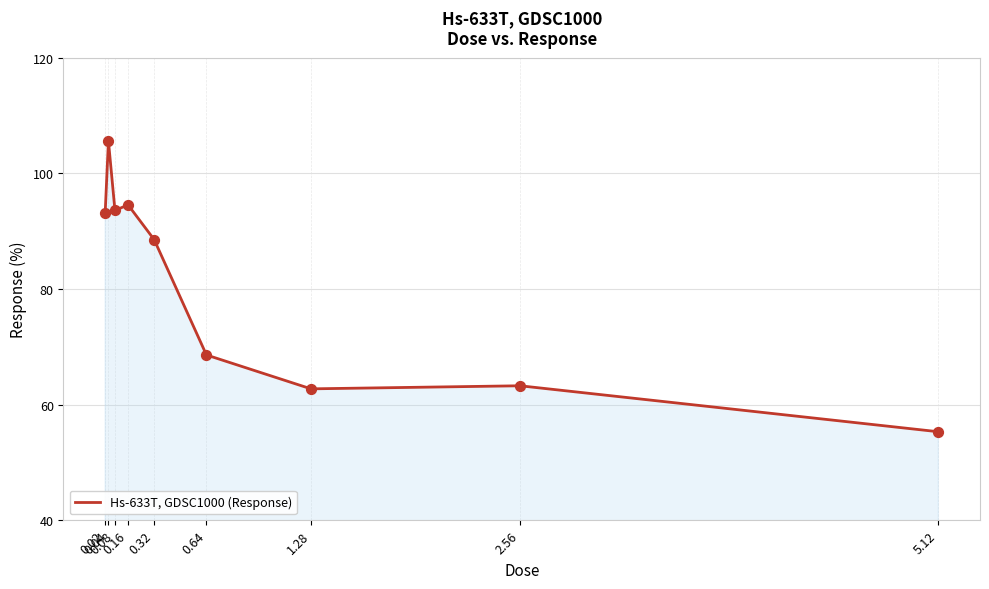

Between 0.64 and 0.08, which is larger?

0.08